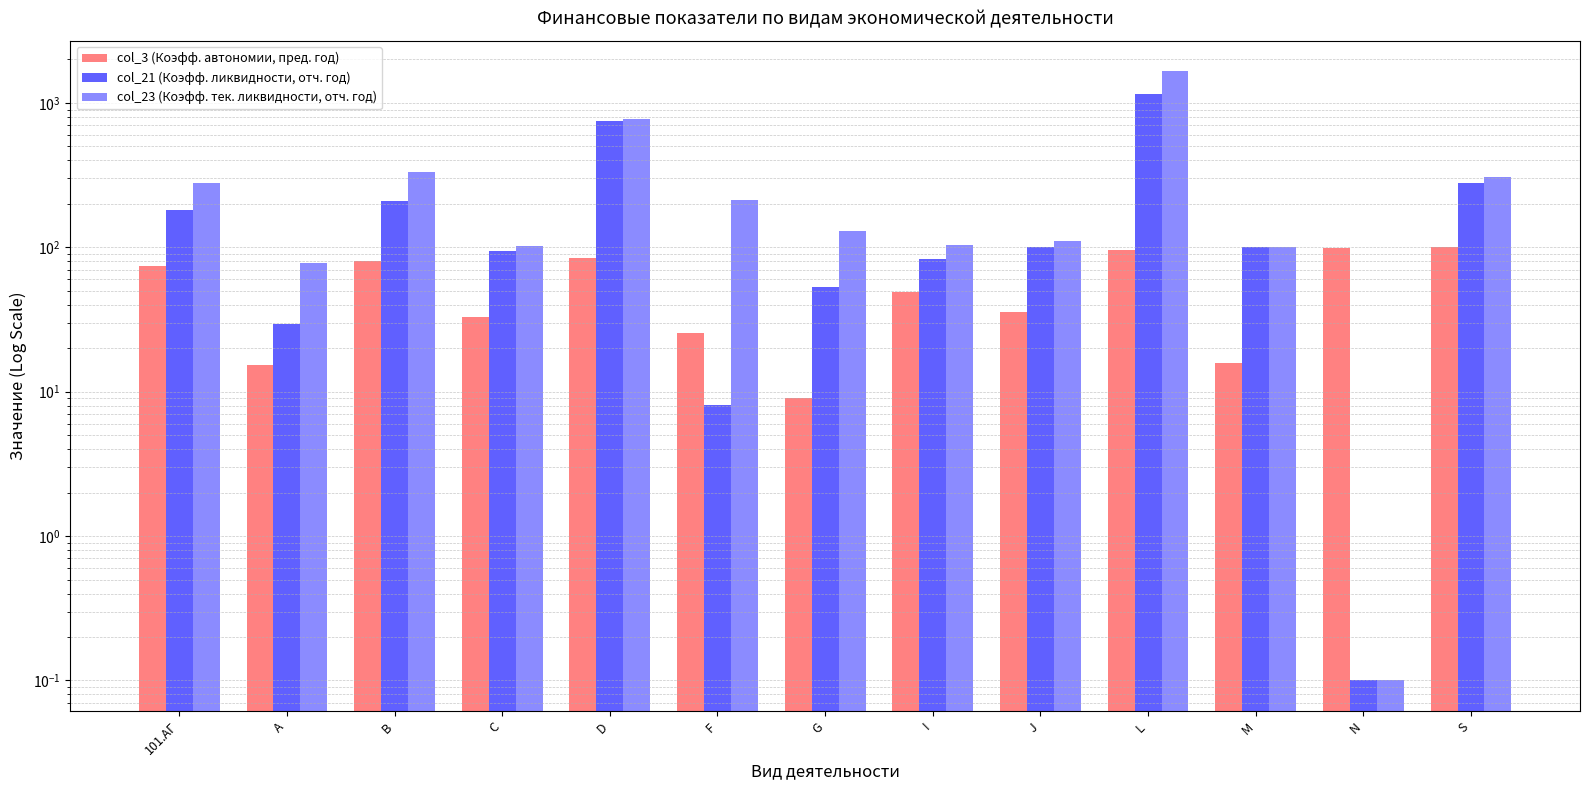

What is the difference between the highest and lowest values at 101.АГ?

205.2